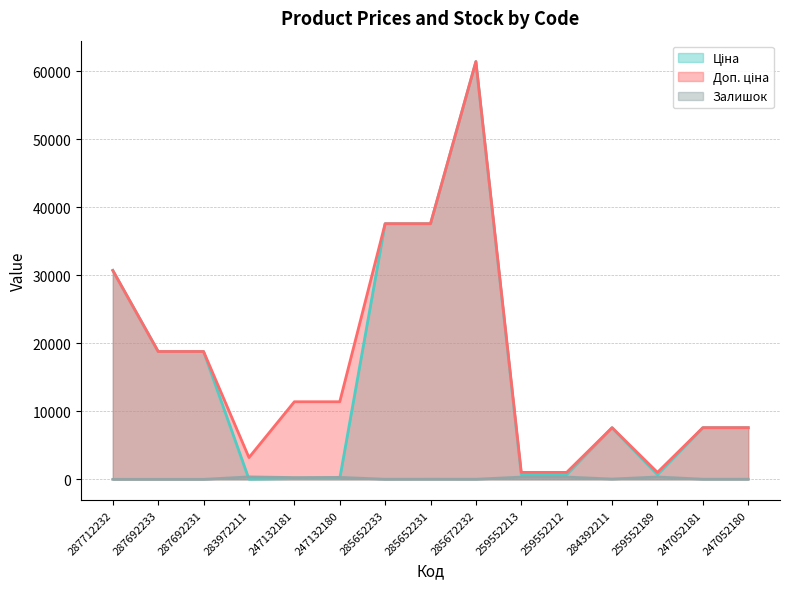

What is the sum of the Залишок values at 247132180 and 285672232?

304.0